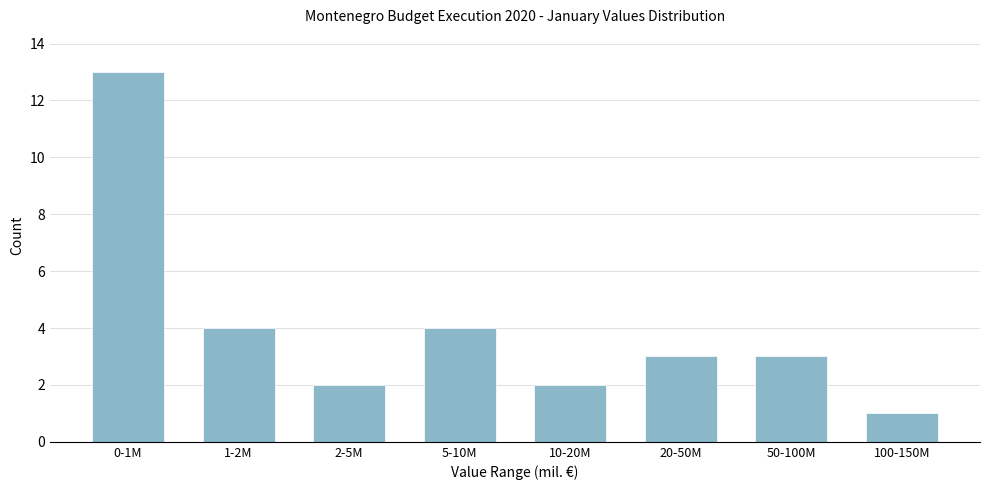

Reading left to right, extract all data points from this chart.

0-1M=13	1-2M=4	2-5M=2	5-10M=4	10-20M=2	20-50M=3	50-100M=3	100-150M=1